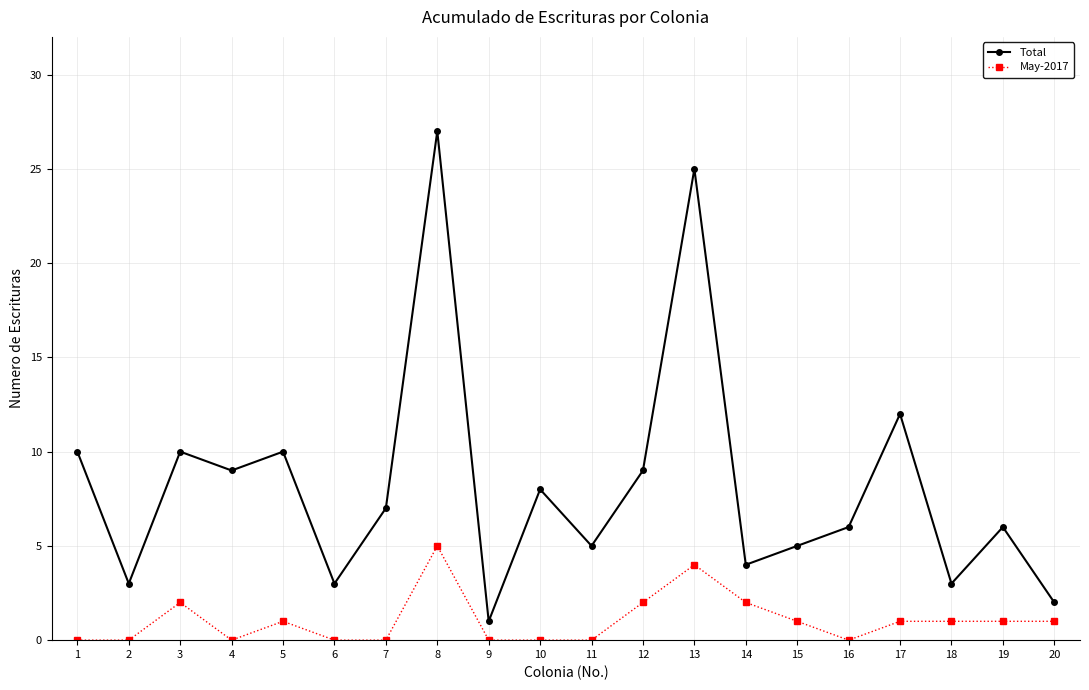

Reading right to left, extract all data points from this chart.

Total: 2	6	3	12	6	5	4	25	9	5	8	1	27	7	3	10	9	10	3	10
May-2017: 1	1	1	1	0	1	2	4	2	0	0	0	5	0	0	1	0	2	0	0